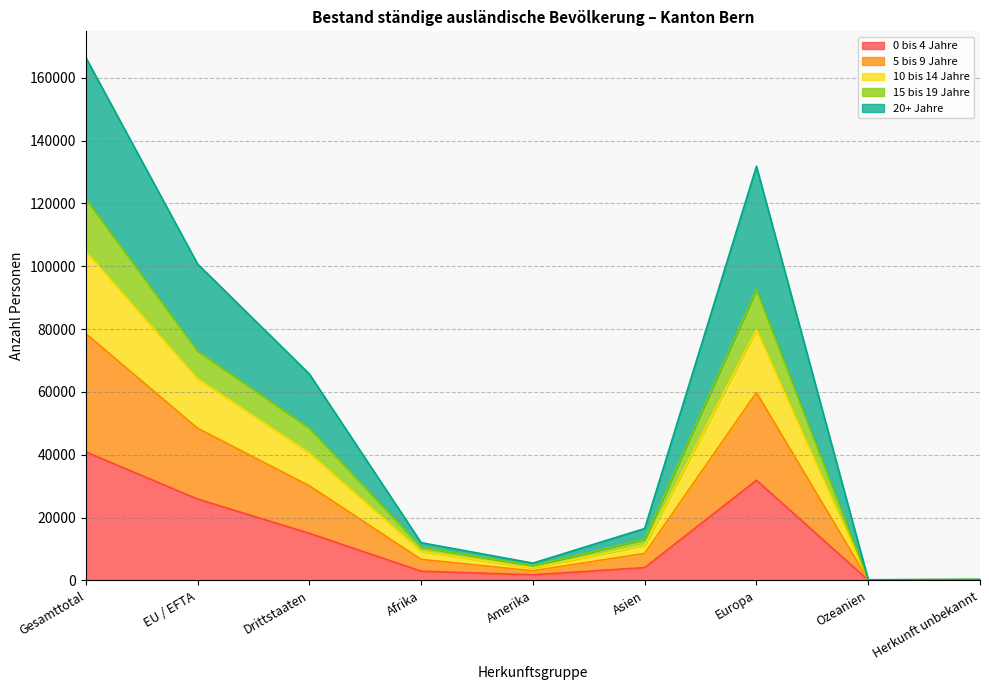

What is the total value across all series at EU / EFTA?

100744